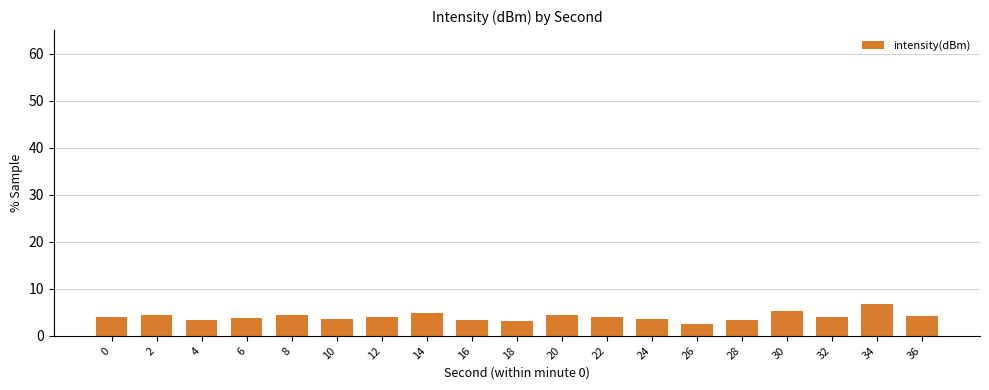

True or false: the data shows 3.3 at 16.

True